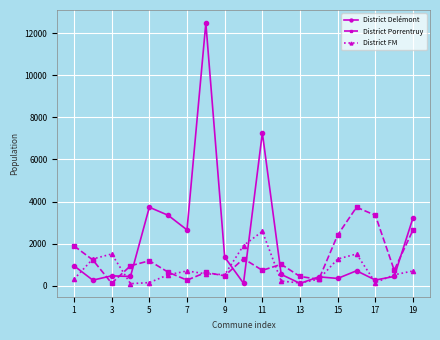

Which series has the largest range (max minus min)?

District Delémont